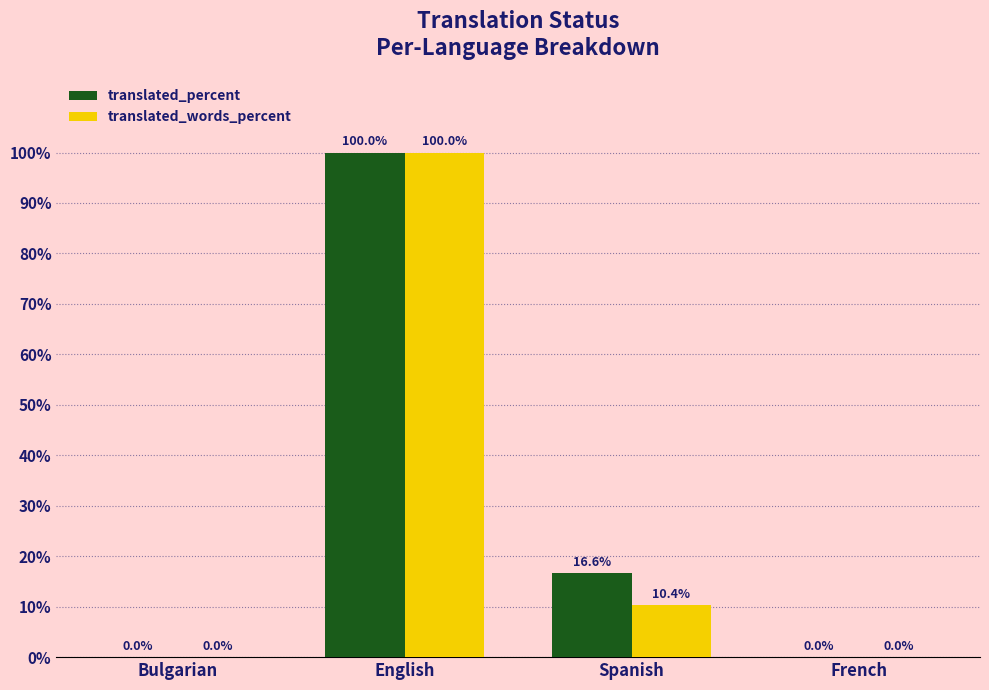

Is it true that translated_percent equals -47.4 at Bulgarian?

False